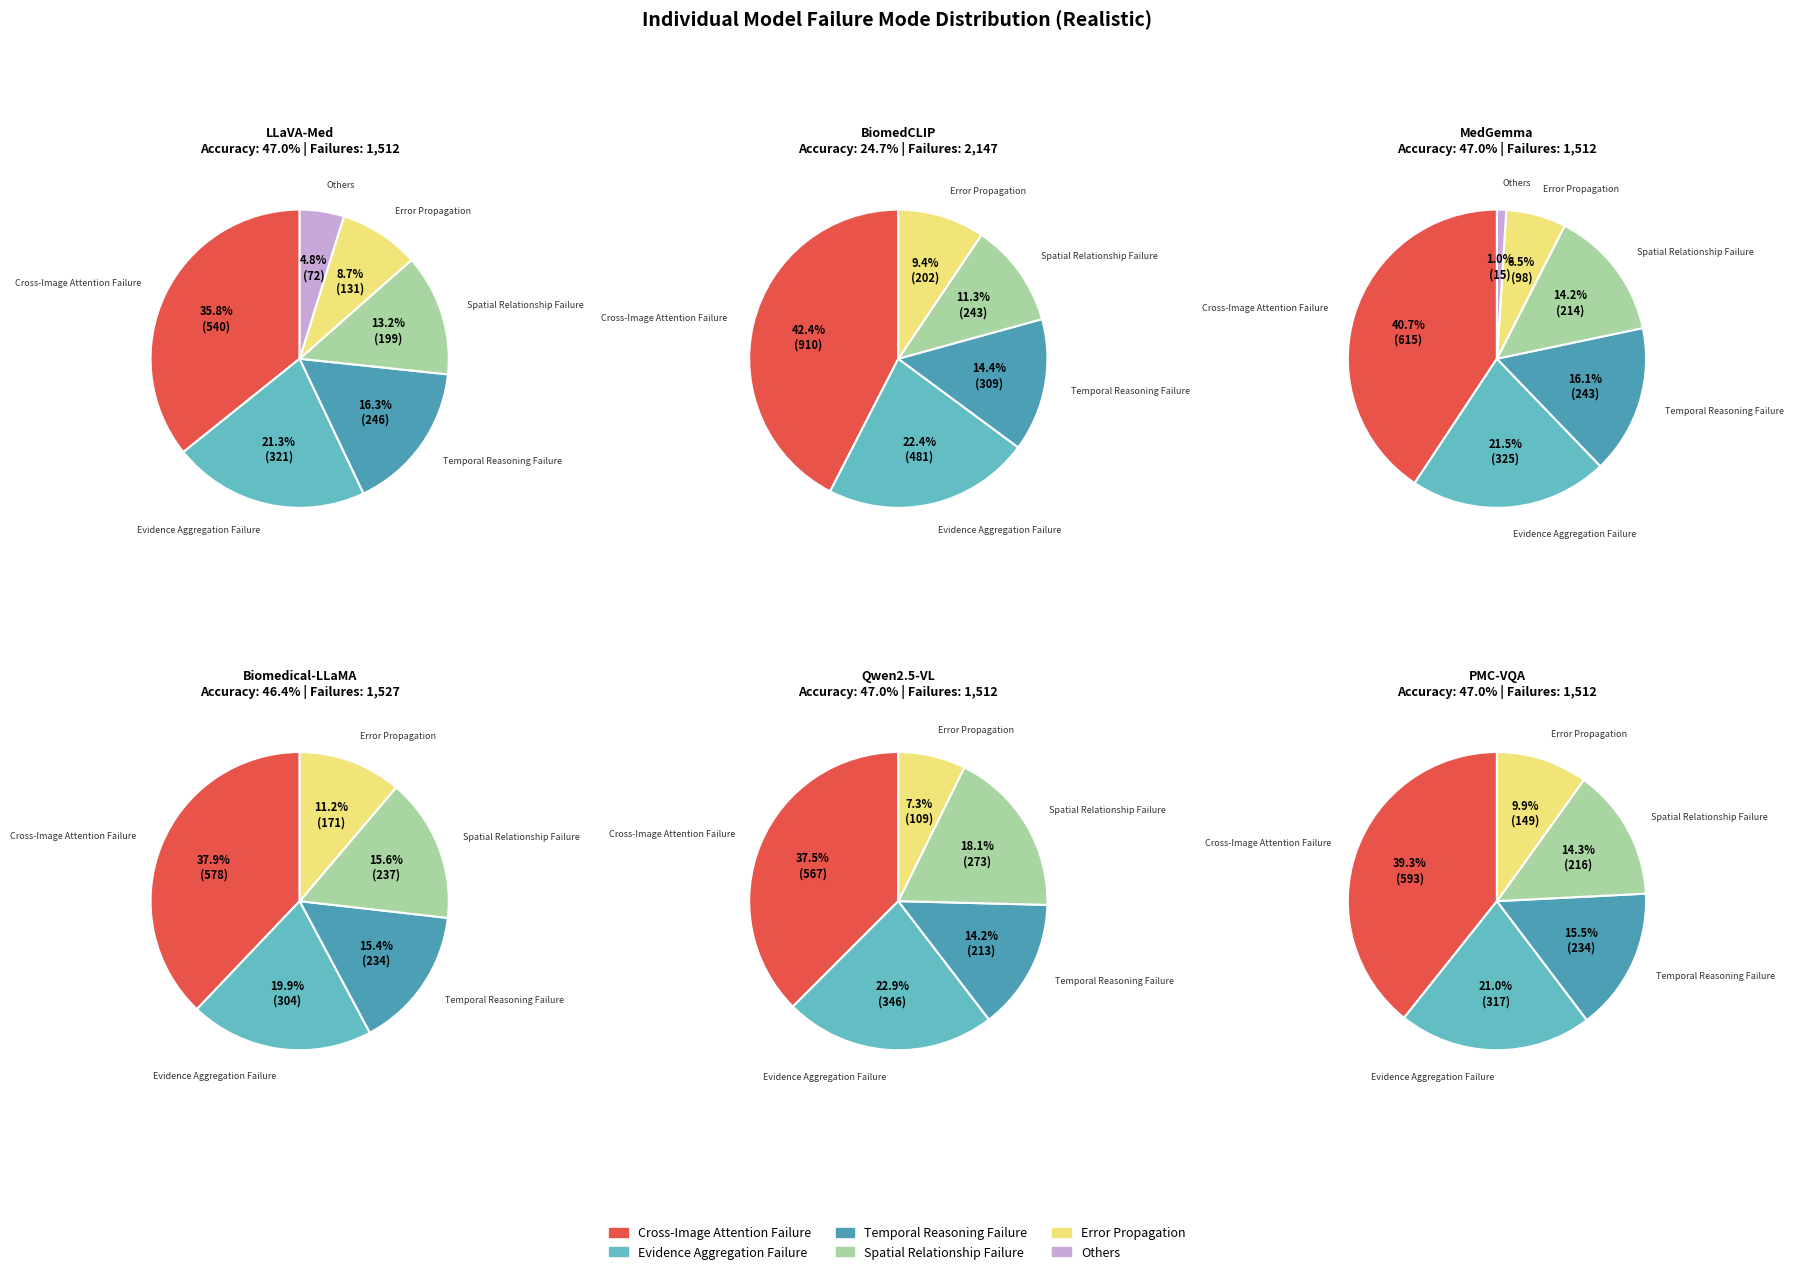

Rank the series by their maximum value, from highest to lowest.

Cross-Image Attention Failure, Evidence Aggregation Failure, Spatial Relationship Failure, Temporal Reasoning Failure, Error Propagation, Others